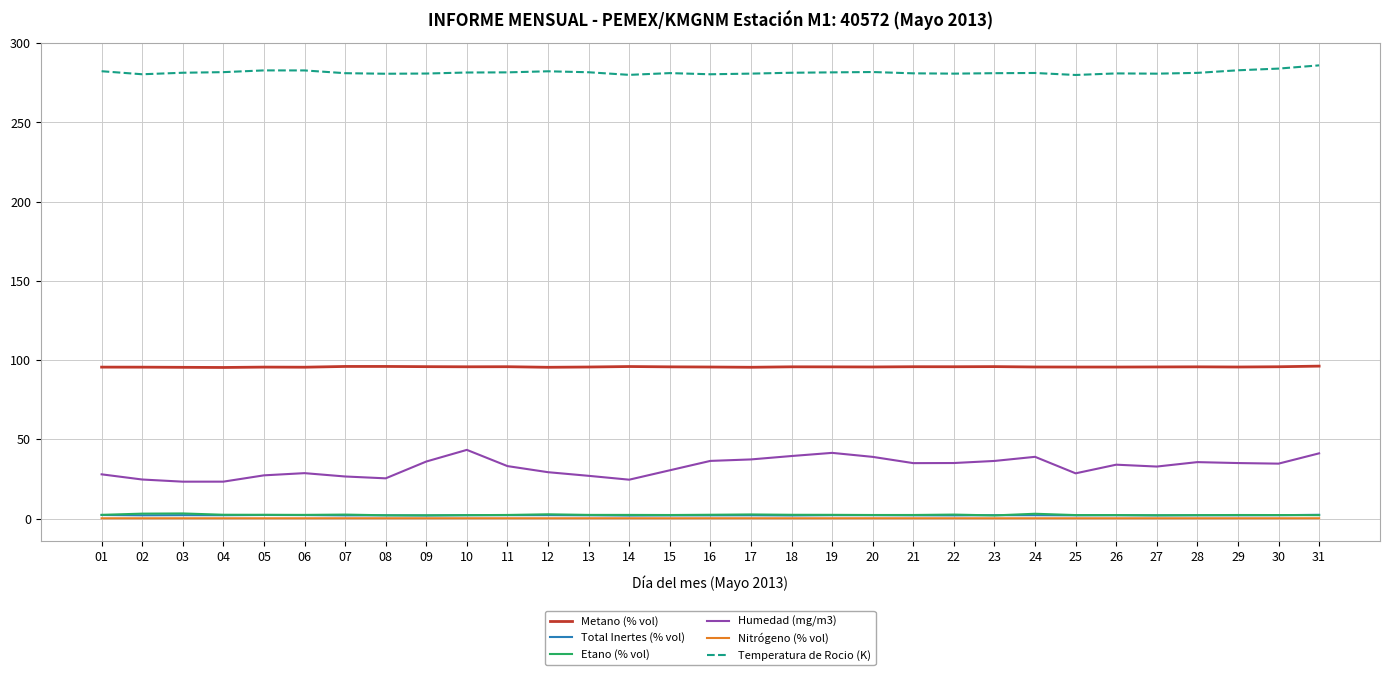

Is this an area chart (filled region under the line)?

No